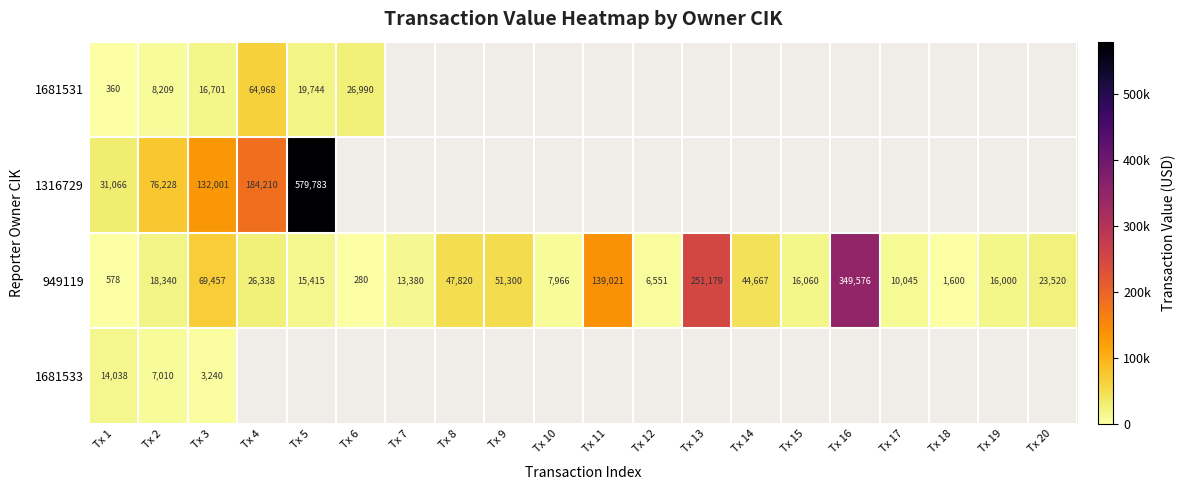

At which label does 949119 reach its peak?

Tx 16